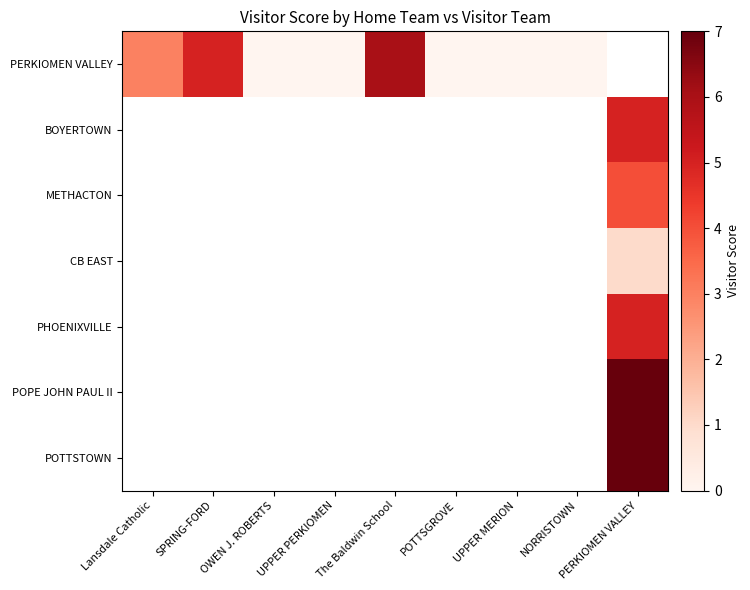

What is the greatest value displayed?

7.0